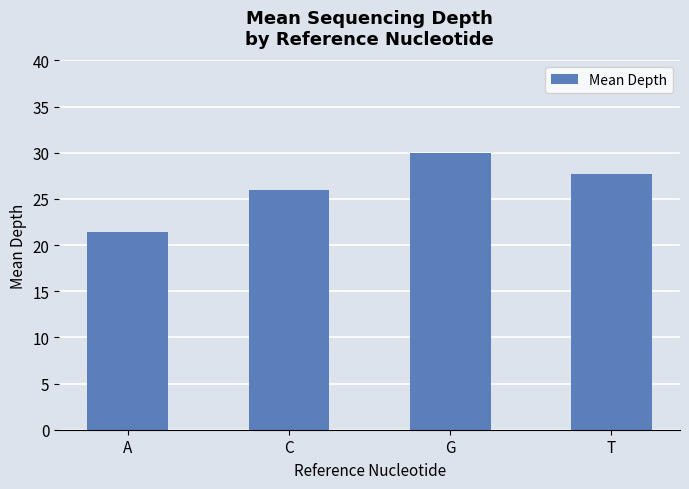

How many data points are above 27?

2